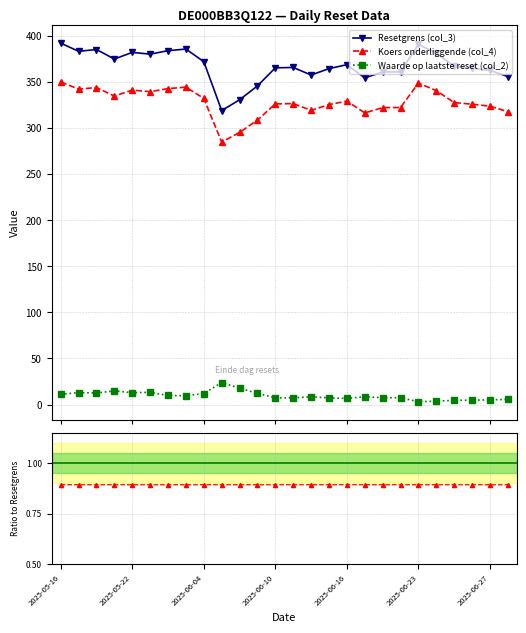

Reading right to left, extract all data points from this chart.

Resetgrens (col_3): 2025-06-30=355.8	2025-06-27=362.5	2025-06-26=364.9	2025-06-25=366.9	2025-06-24=381.3	2025-06-23=390.5	2025-06-20=360.8	2025-06-18=360.7	2025-06-17=354.3	2025-06-16=368.6	2025-06-13=364.3	2025-06-12=357.4	2025-06-11=365.6	2025-06-10=365.2	2025-06-09=345.6	2025-06-06=330.6	2025-06-05=318.9	2025-06-04=371.9	2025-06-03=385.6	2025-06-02=383.8	2025-05-23=380.1	2025-05-22=382.0	2025-05-21=374.8	2025-05-20=385.1	2025-05-19=383.1	2025-05-16=392.0
Koers onderliggende (col_4): 2025-06-30=317.7	2025-06-27=323.6	2025-06-26=325.8	2025-06-25=327.6	2025-06-24=340.5	2025-06-23=348.7	2025-06-20=322.2	2025-06-18=322.1	2025-06-17=316.4	2025-06-16=329.1	2025-06-13=325.3	2025-06-12=319.1	2025-06-11=326.4	2025-06-10=326.1	2025-06-09=308.6	2025-06-06=295.1	2025-06-05=284.7	2025-06-04=332.1	2025-06-03=344.3	2025-06-02=342.7	2025-05-23=339.3	2025-05-22=341.0	2025-05-21=334.6	2025-05-20=343.8	2025-05-19=342.1	2025-05-16=350.0
Waarde op laatste reset (col_2): 2025-06-30=5.7	2025-06-27=5.1	2025-06-26=4.8	2025-06-25=4.7	2025-06-24=3.7	2025-06-23=3.2	2025-06-20=7.4	2025-06-18=7.4	2025-06-17=8.5	2025-06-16=6.7	2025-06-13=7.3	2025-06-12=8.4	2025-06-11=7.3	2025-06-10=7.3	2025-06-09=12.2	2025-06-06=17.8	2025-06-05=23.9	2025-06-04=12.0	2025-06-03=9.6	2025-06-02=9.9	2025-05-23=13.3	2025-05-22=12.9	2025-05-21=14.9	2025-05-20=12.5	2025-05-19=13.0	2025-05-16=11.2